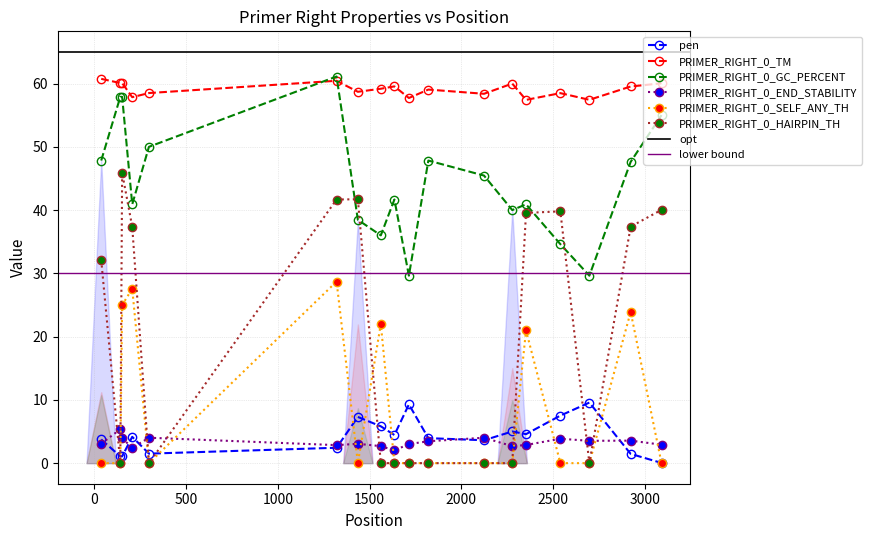

Which has a higher value, 1635 or 2277?

2277